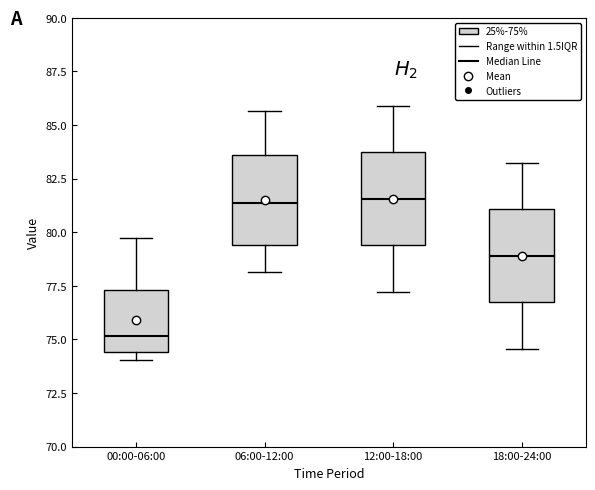

Reading left to right, transcribe this box plot: for each box, give where its median line is, the range the box spans, and where its two whiskers end, as read against the y-axis. The values are not printed on the chart, so give them approximately, as read against the axis.

00:00-06:00: median 75.0, box 74.5 to 77.5, whiskers 74.0 to 79.5
06:00-12:00: median 81.5, box 79.5 to 83.5, whiskers 78.0 to 85.5
12:00-18:00: median 81.5, box 79.5 to 83.5, whiskers 77.0 to 86.0
18:00-24:00: median 79.0, box 76.5 to 81.0, whiskers 74.5 to 83.0